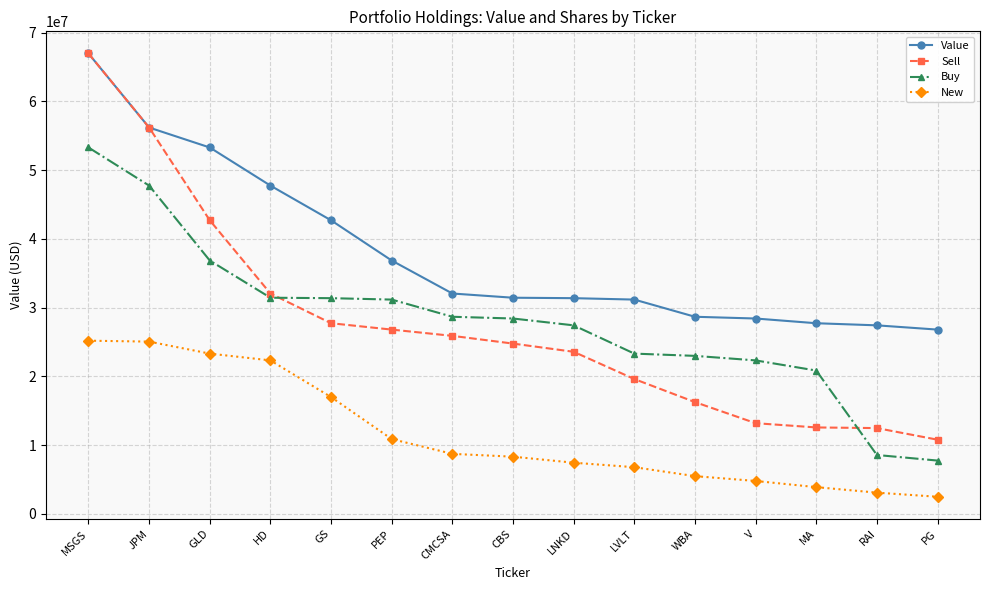

What position from the right is WBA?

5